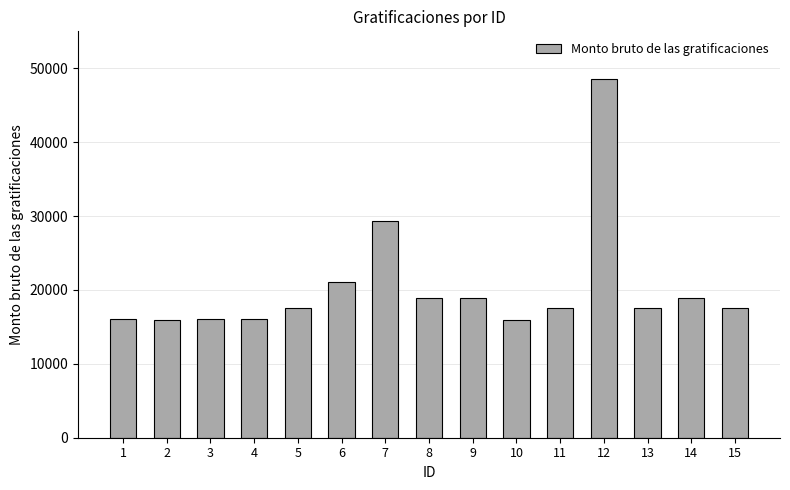

Is it true that the value at 4 is 4814.6?

False